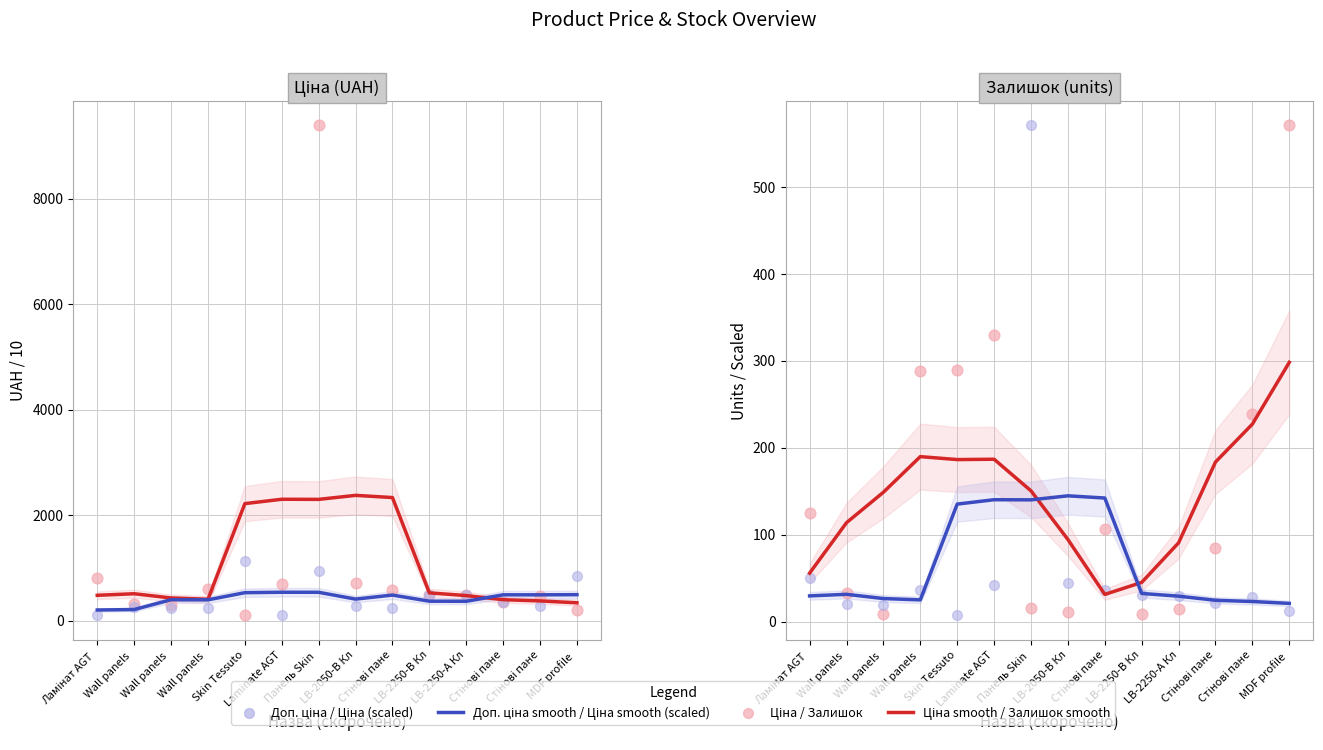

Is the value of Залишок at LB-2250-В Кл greater than the value of Ціна at Wall panels?

No